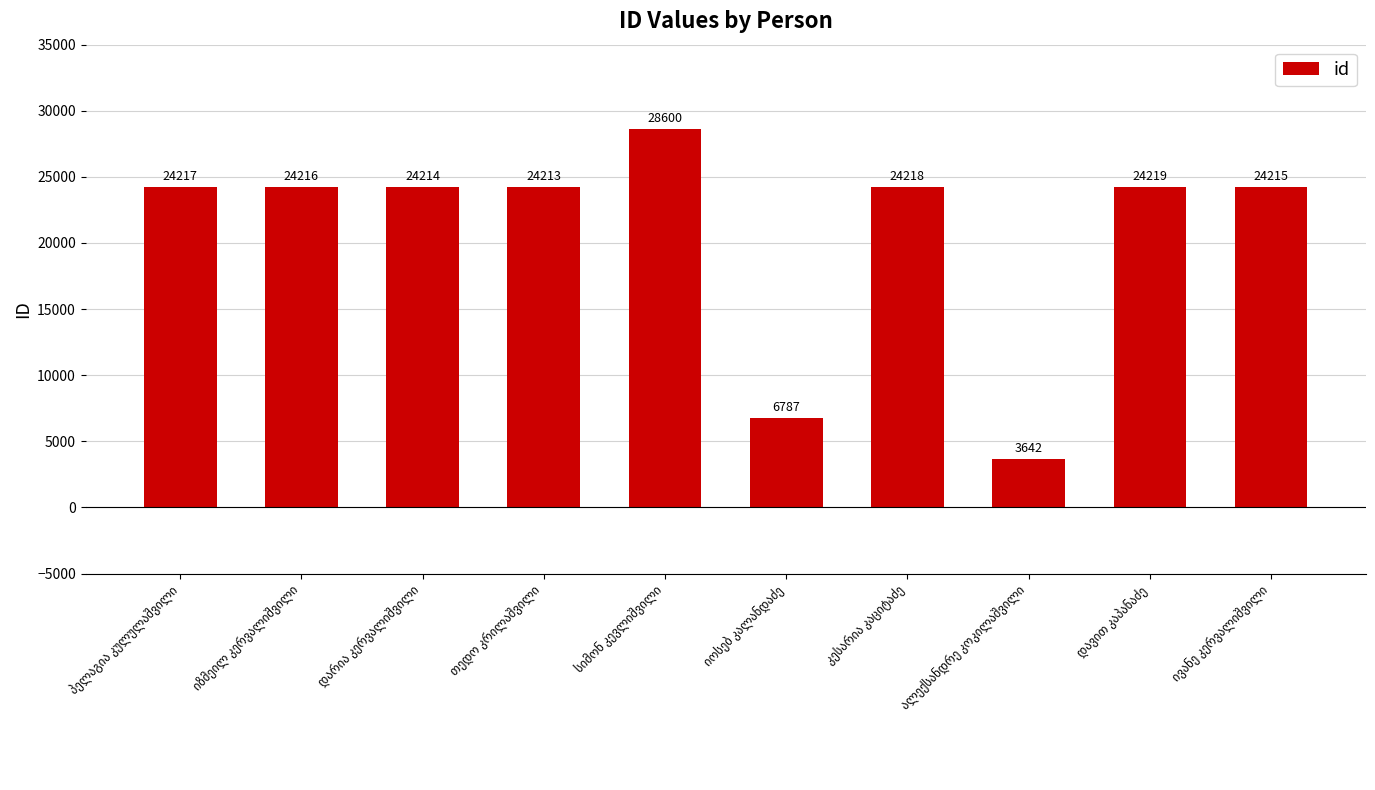

What is the maximum value shown in the chart?

28600